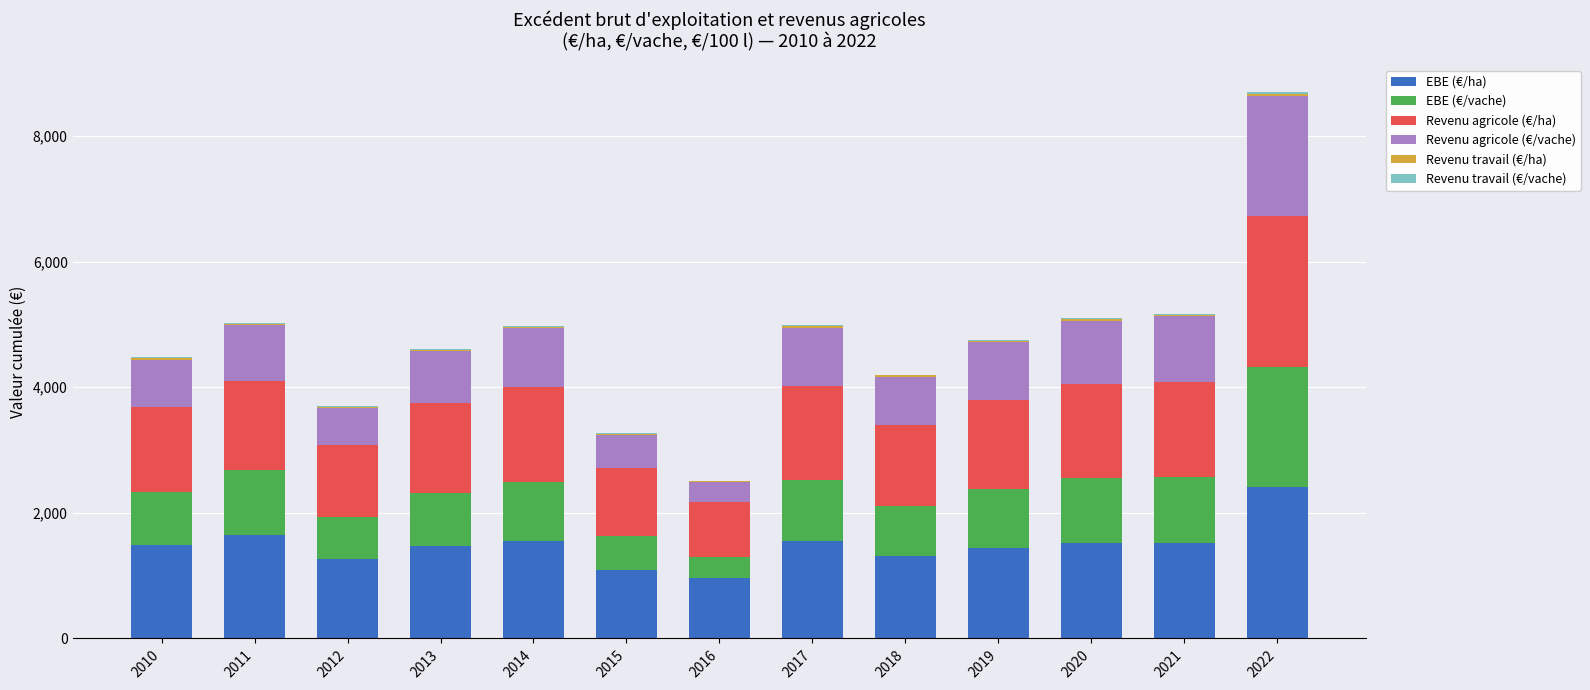

The value of EBE (€/ha) at 2018 is 1316.6. True or false?

True